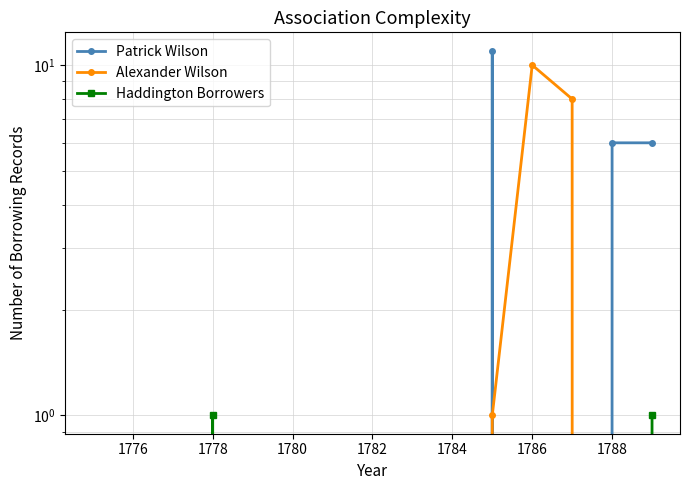

How many series are shown in this chart?

3